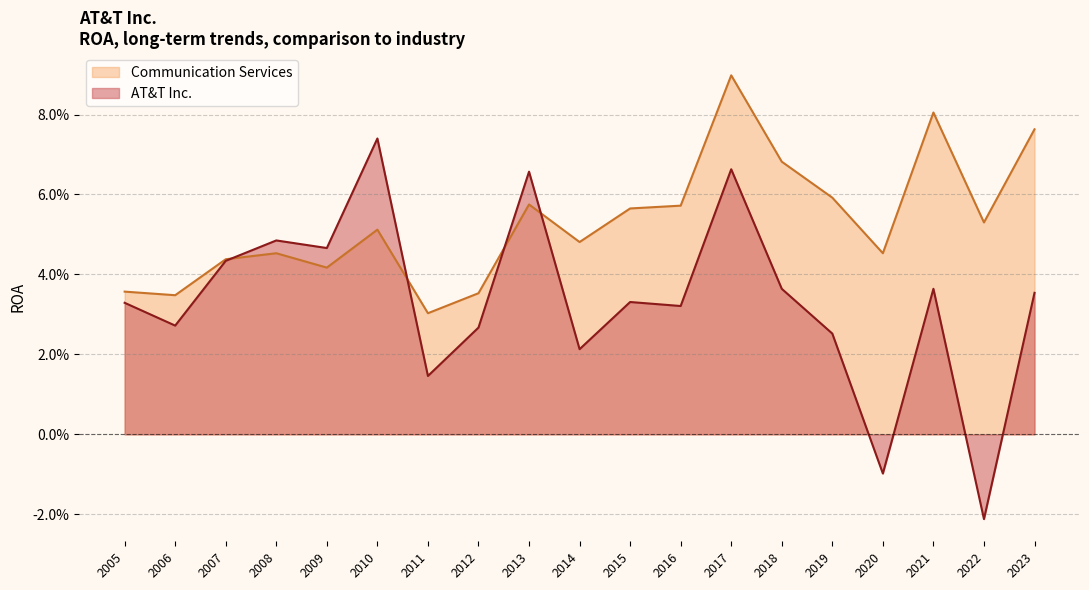

How many values in the AT&T Inc. series exceed 0?

17